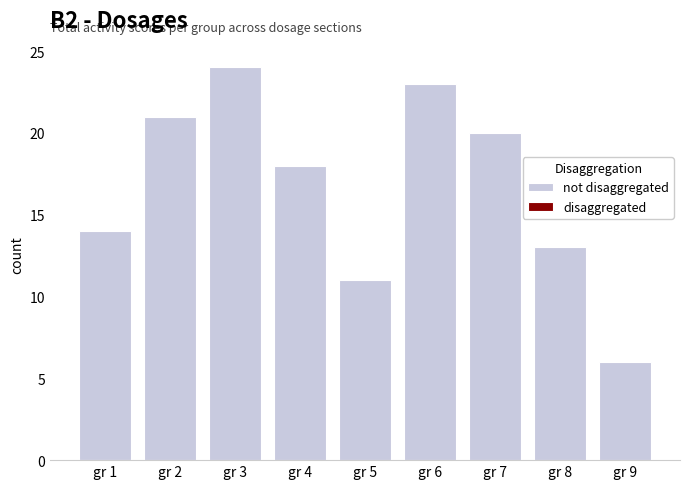

Is it true that the value at gr 3 is 40?

False